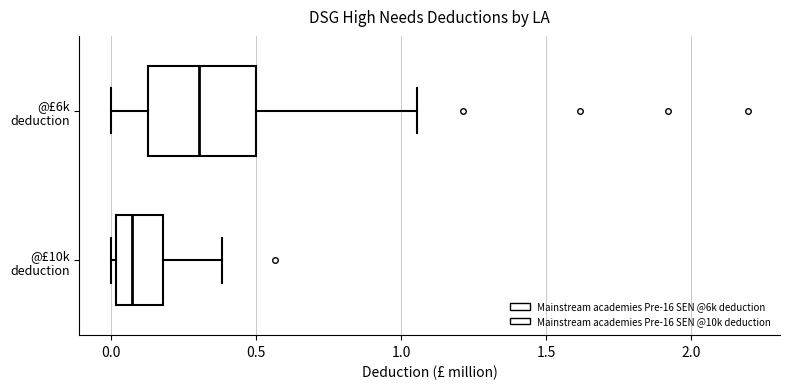

Reading bottom to top, read every box against the x-axis: the position of its median line, the range the box covers, and the ends of its whiskers. The values are not printed on the chart, so give them approximately, as read against the axis.

@£10k deduction: median 0.05, box 0.00 to 0.20, whiskers 0.00 (just left of the box's left edge) to 0.40
@£6k deduction: median 0.30, box 0.15 to 0.50, whiskers 0.00 to 1.05